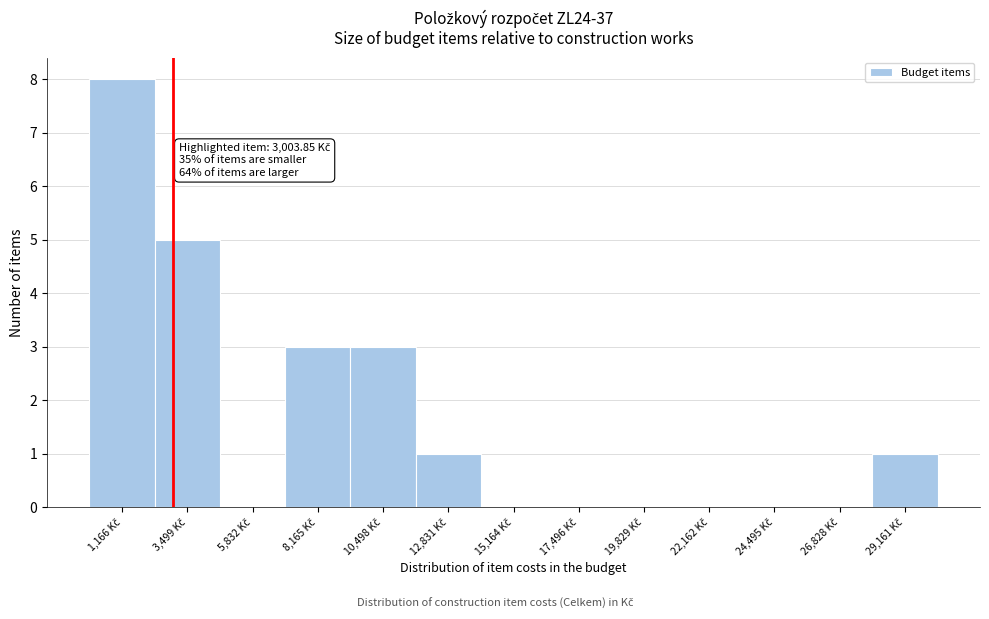

Over which range of the x-axis is the bar tallest?

0 to 2500